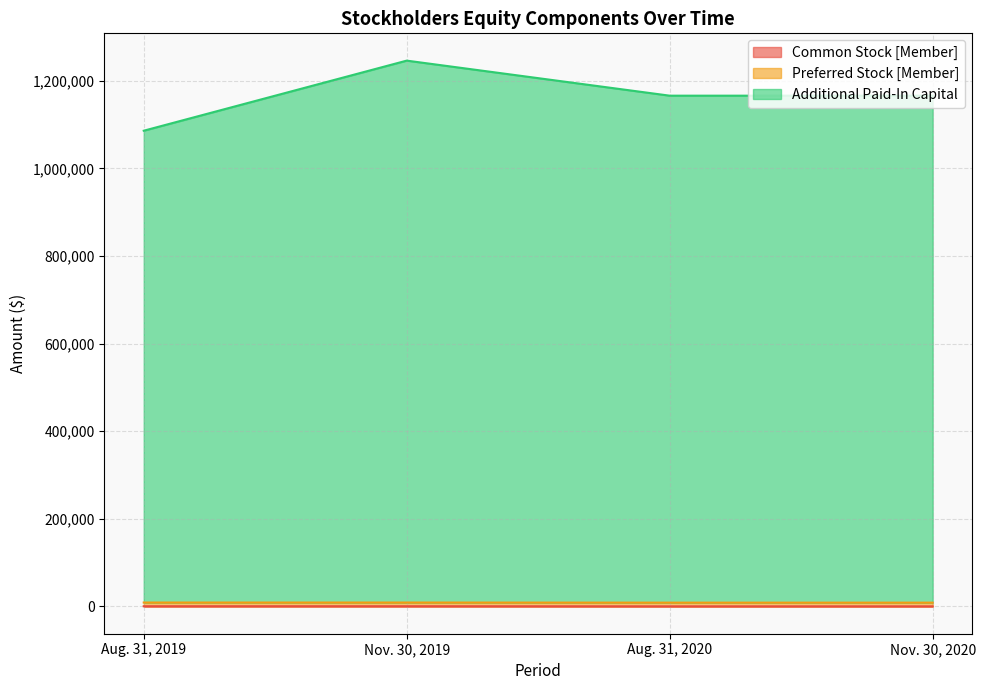

At how many categories does at least one series exceed 456102?

4